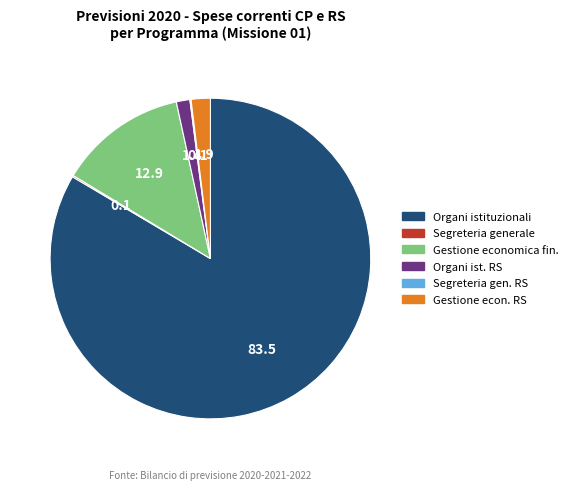

Is there any slice that represents more than half of the pie?

Yes